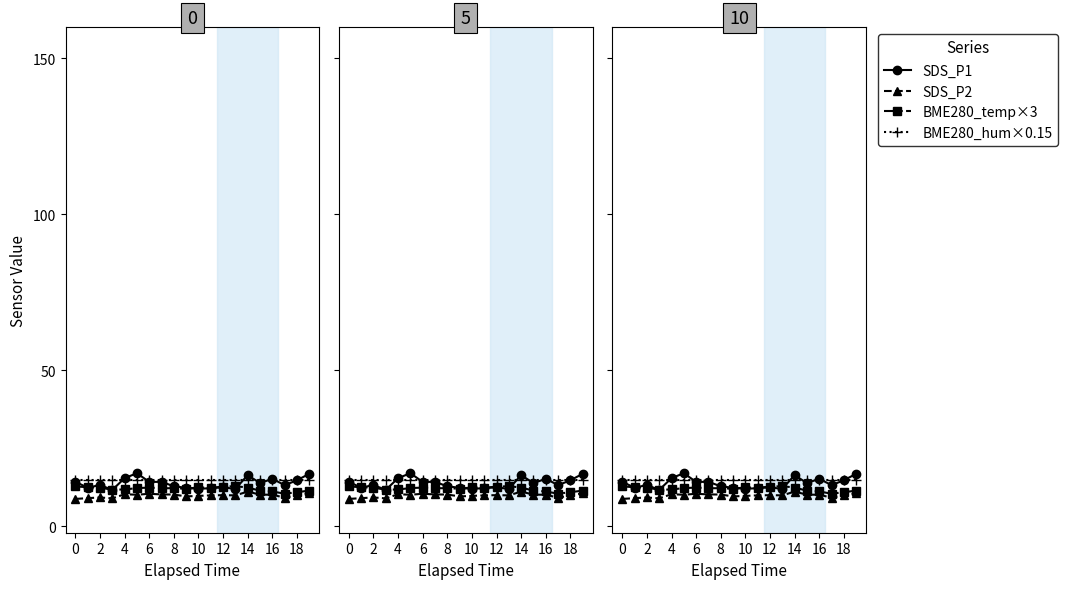

How many lines are shown in the chart?

4